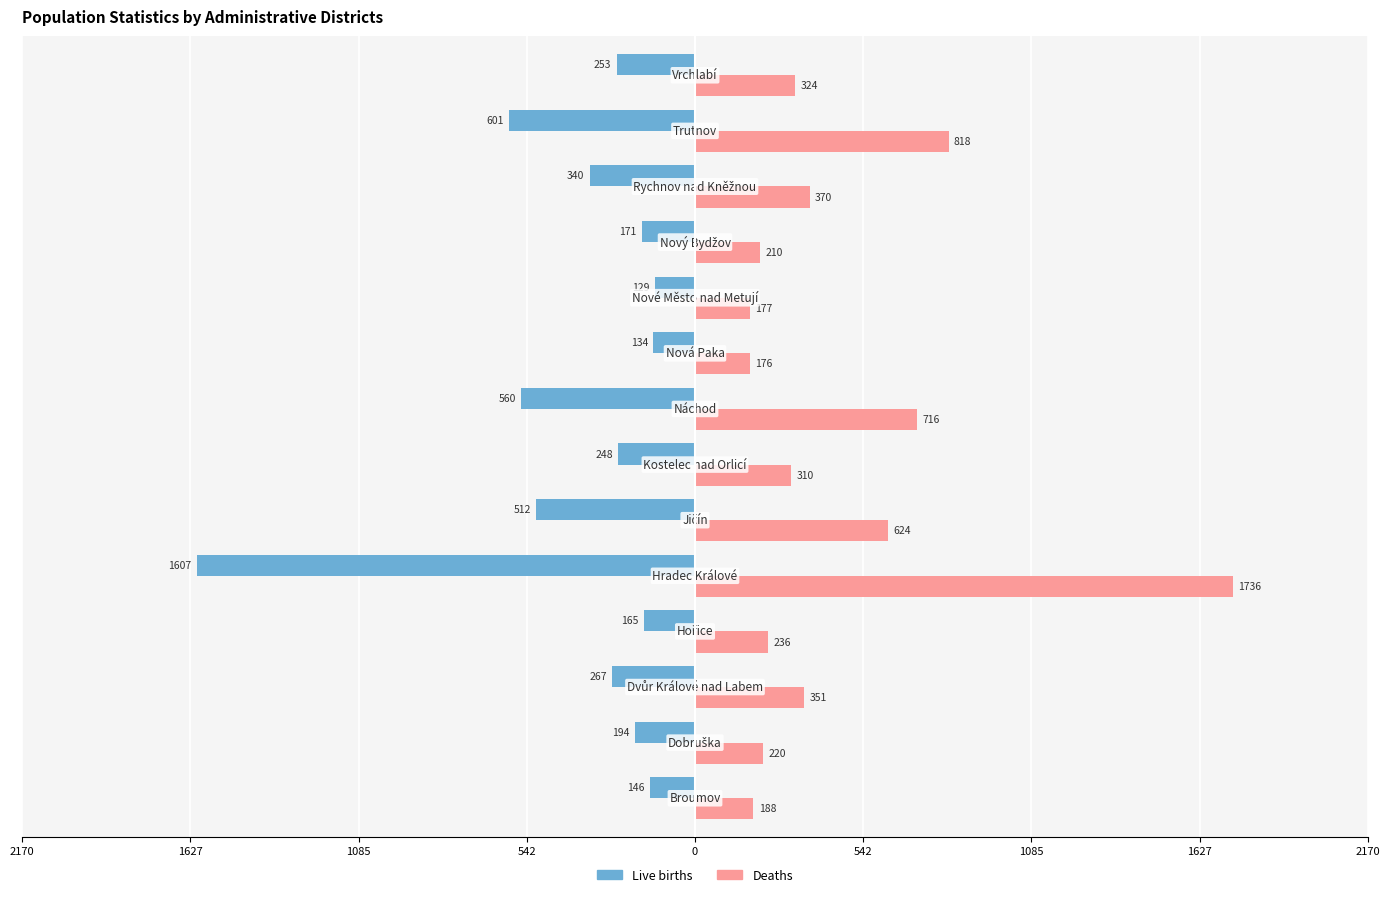

What is the sum of all Deaths values?

6456